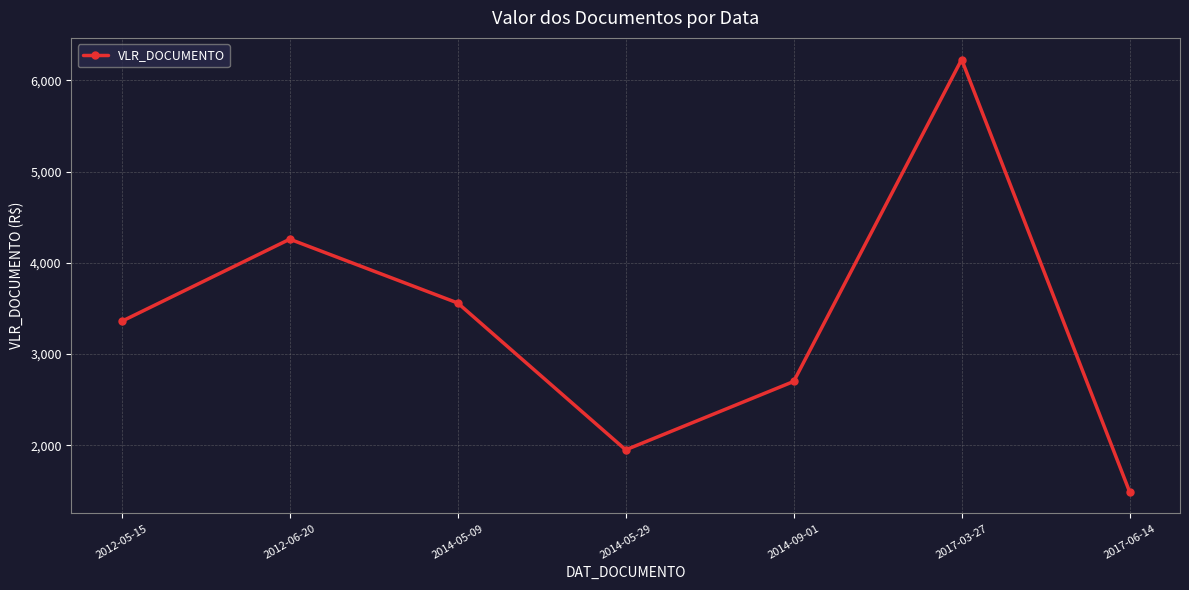

Count the number of categories in the chart.

7